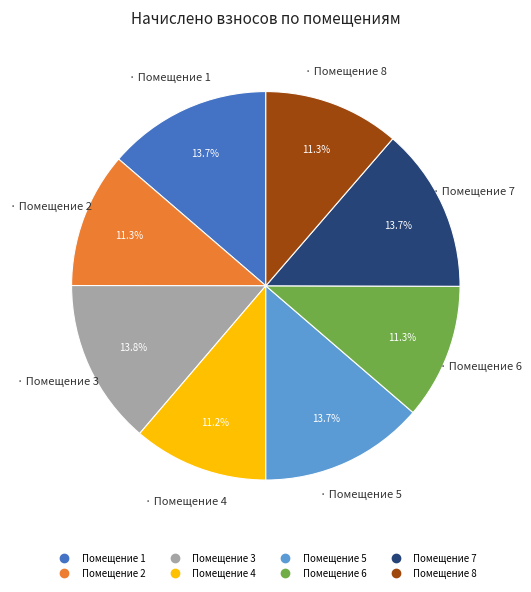

Is there any slice that represents more than half of the pie?

No